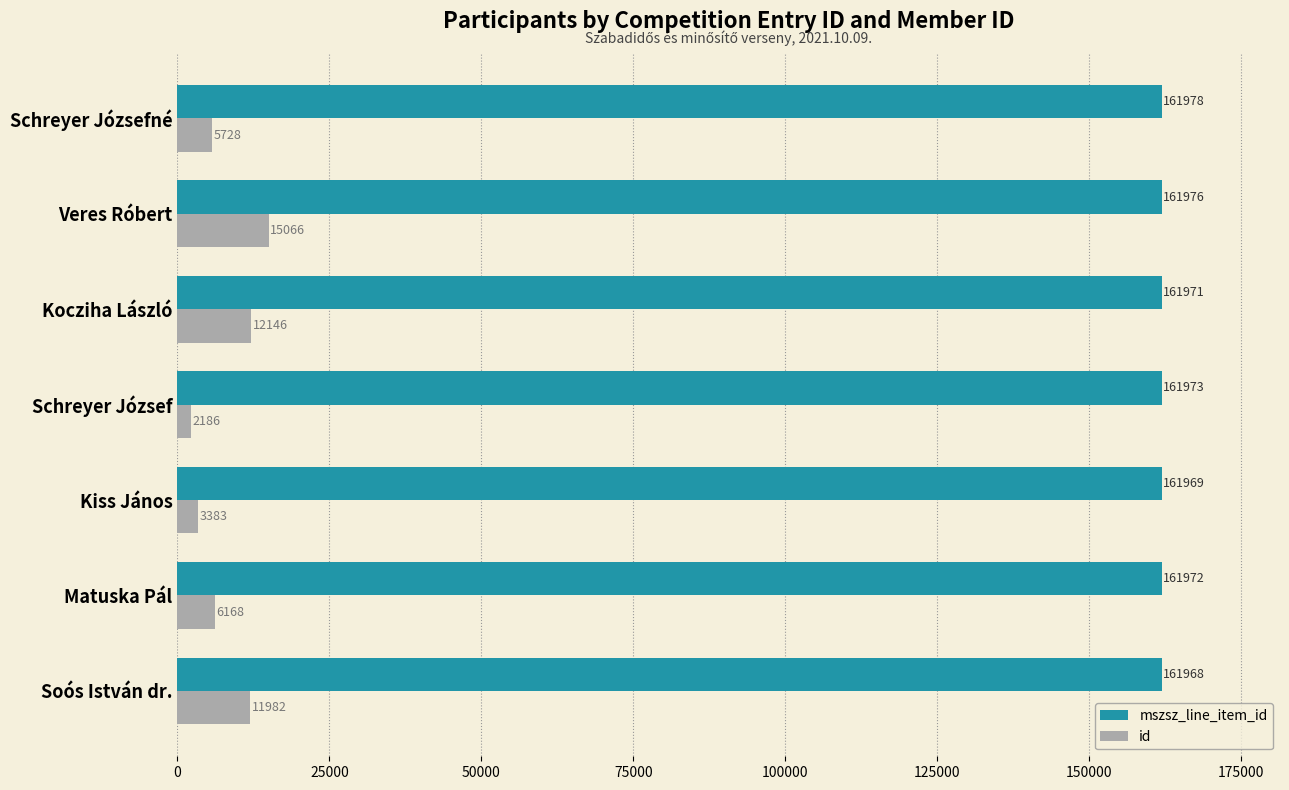

Is the value of mszsz_line_item_id at Soós István dr. greater than the value of id at Matuska Pál?

Yes